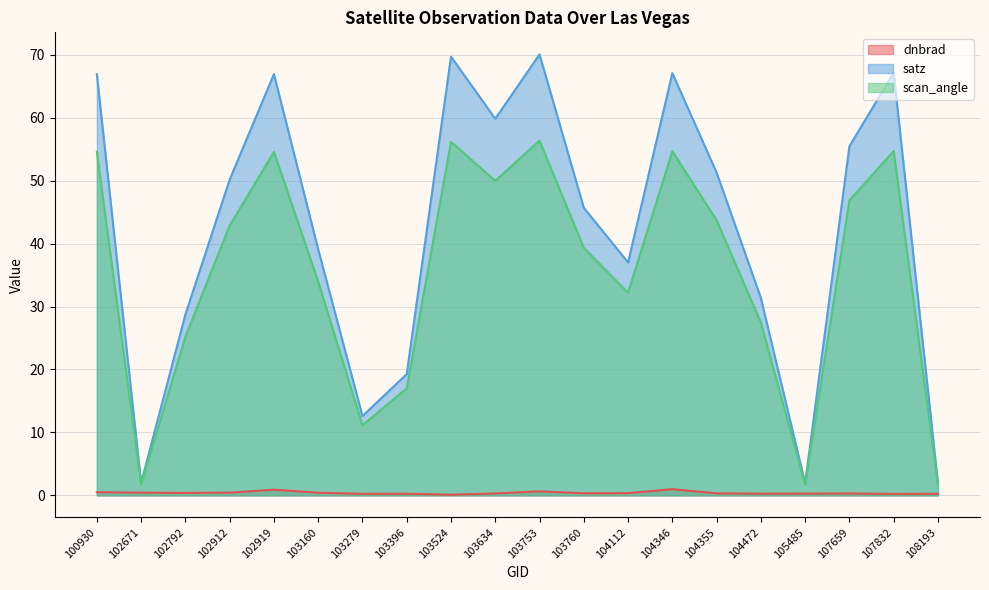

Reading right to left, transcribe all the data shown in this chart.

dnbrad: 0.2	0.2	0.3	0.3	0.3	0.3	1.0	0.3	0.3	0.6	0.3	0.1	0.2	0.2	0.4	0.9	0.4	0.4	0.4	0.5
satz: 1.9	67.1	55.5	1.9	31.4	51.3	67.1	37.0	45.7	70.1	59.8	69.7	19.3	12.6	39.1	66.9	50.2	28.7	2.0	66.9
scan_angle: 1.7	54.7	46.8	1.7	27.4	43.7	54.7	32.2	39.3	56.4	50.0	56.2	17.0	11.1	34.0	54.6	42.8	25.2	1.7	54.6